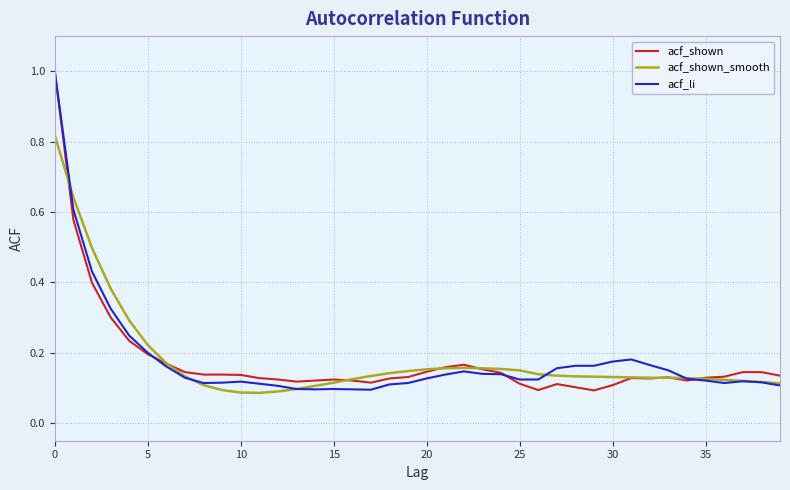

What is the maximum value shown in the chart?

1.0